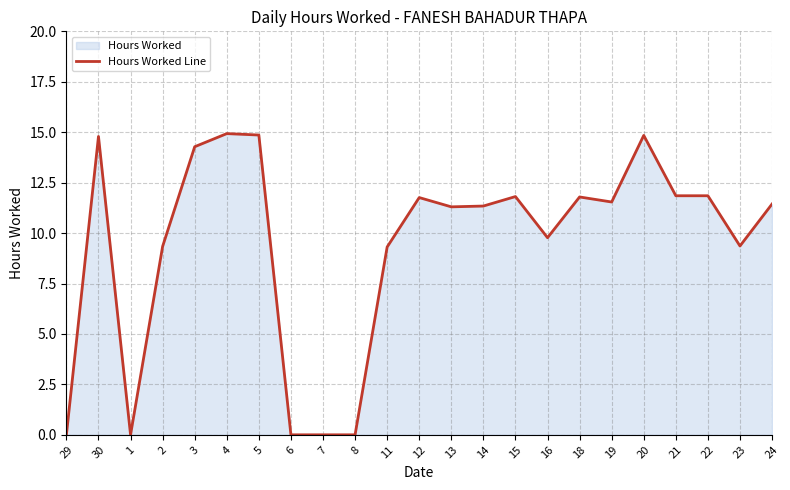

Where is the data nearest to the value 7?

11